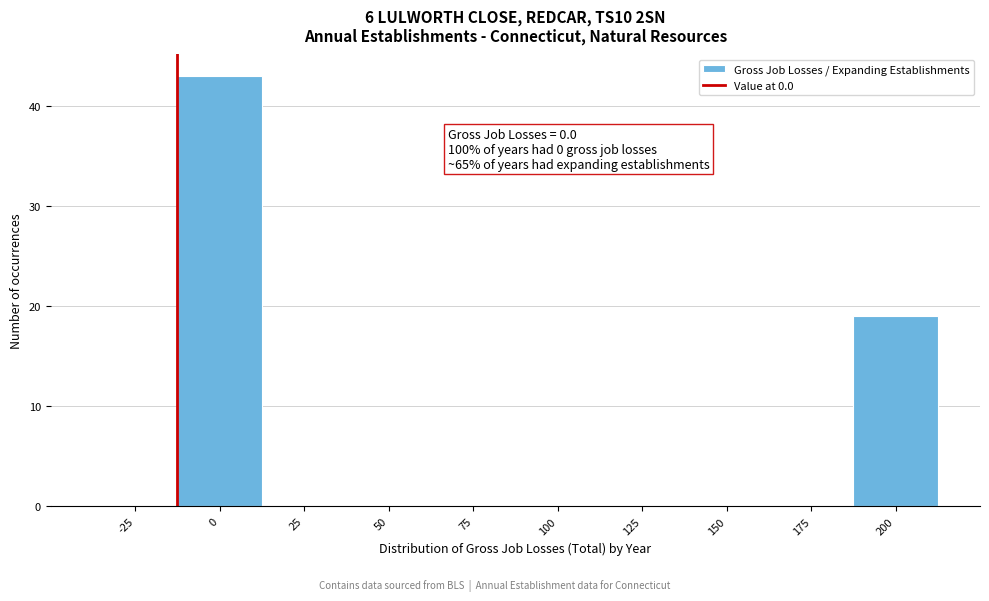

Reading left to right, list all the values displayed in this chart.

-25=0	0=43	25=0	50=0	75=0	100=0	125=0	150=0	175=0	200=19